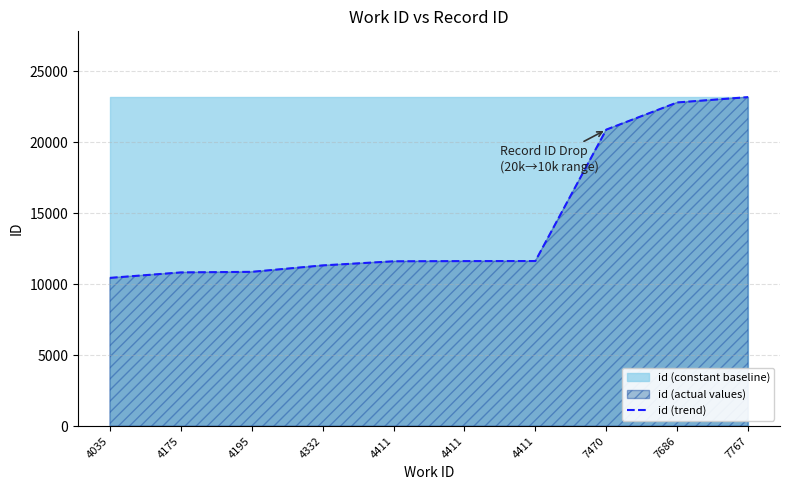

Rank the categories by value from highest to lowest.

7767, 7686, 7470, 4411, 4411, 4411, 4332, 4195, 4175, 4035